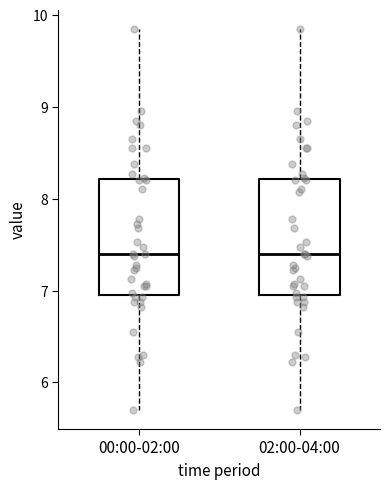

Where does the median line of the box for 02:00-04:00 sit on the y-axis? The values are not printed on the chart, so give them approximately, as read against the axis.

7.4